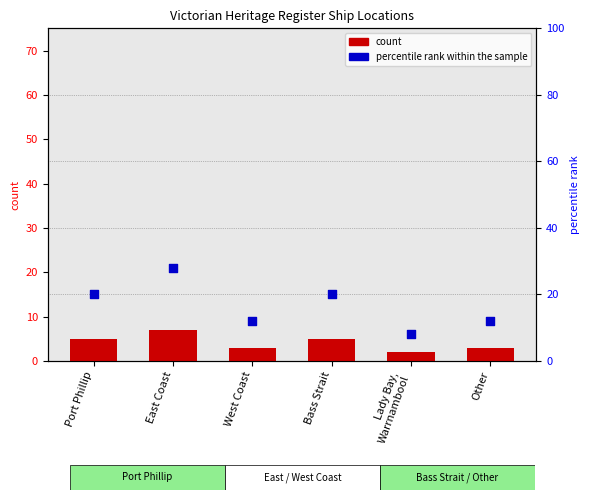

At which category is the sum across all series the highest?

East Coast